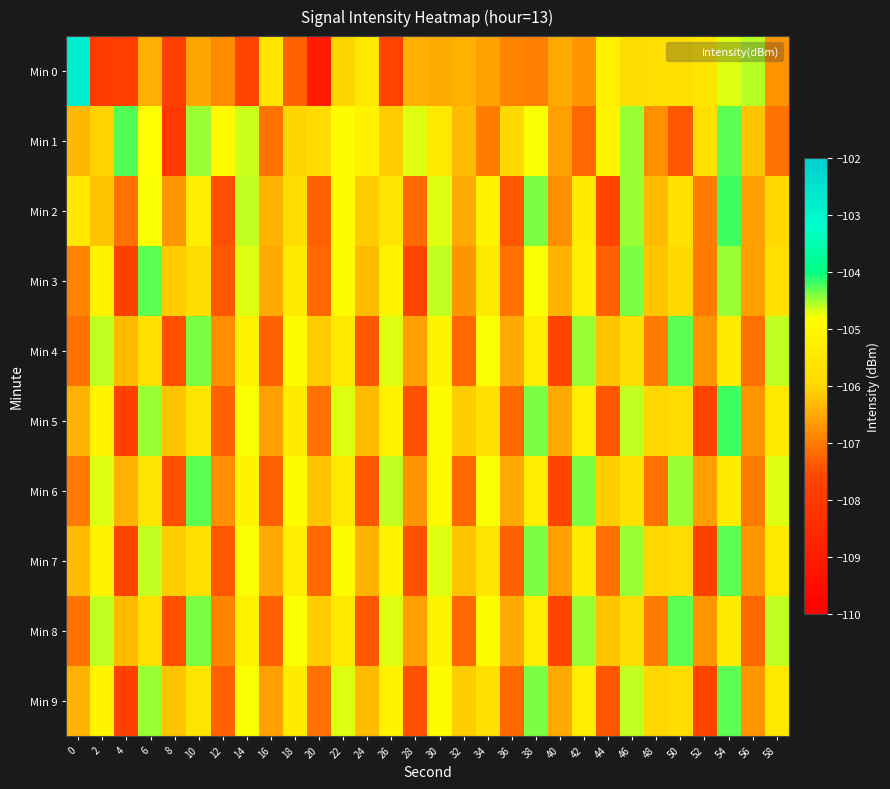

At which category is the sum across all series the highest?

54